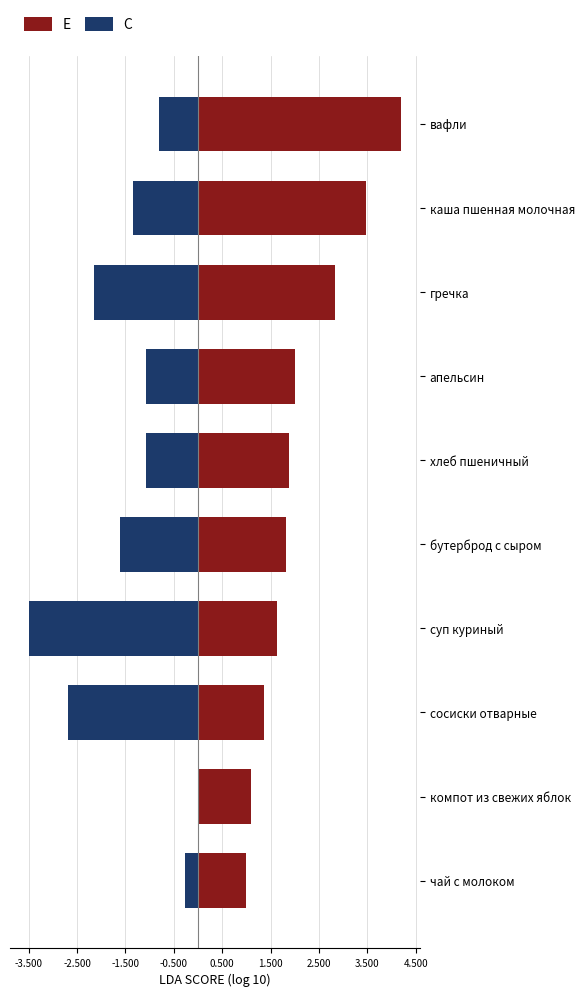

Are the bars horizontal?

Yes